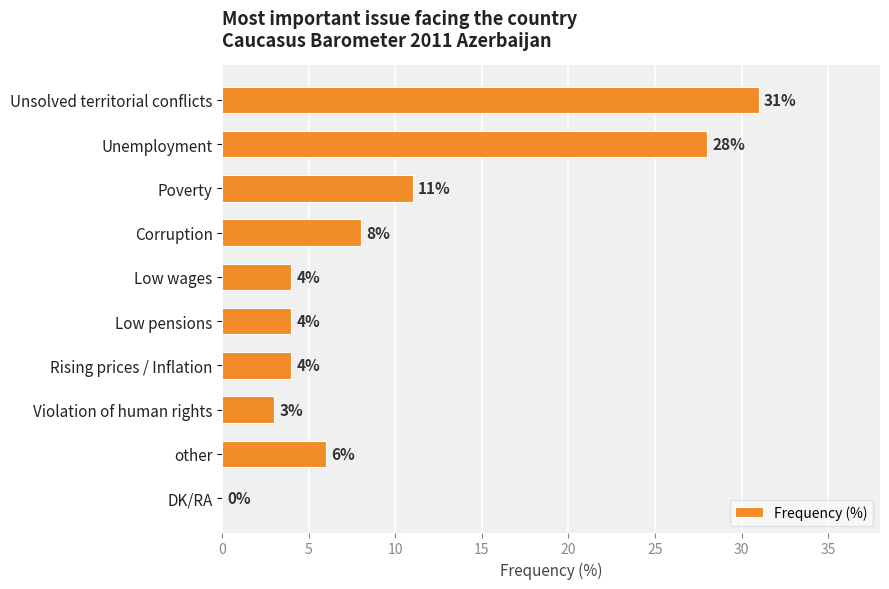

Is it true that the value at Violation of human rights is 3?

True